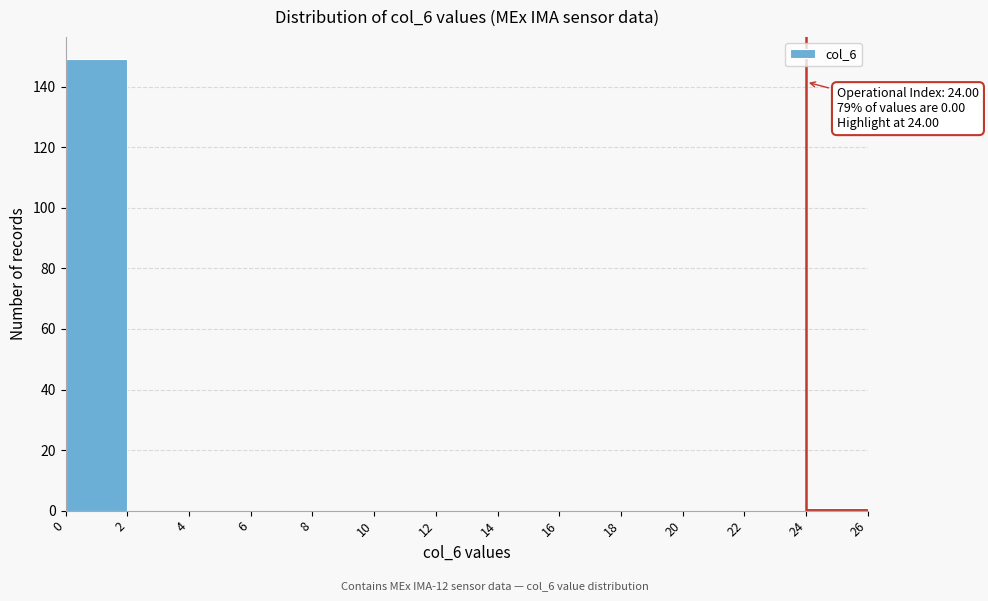

Over which range of the x-axis is the bar tallest?

0 to 2